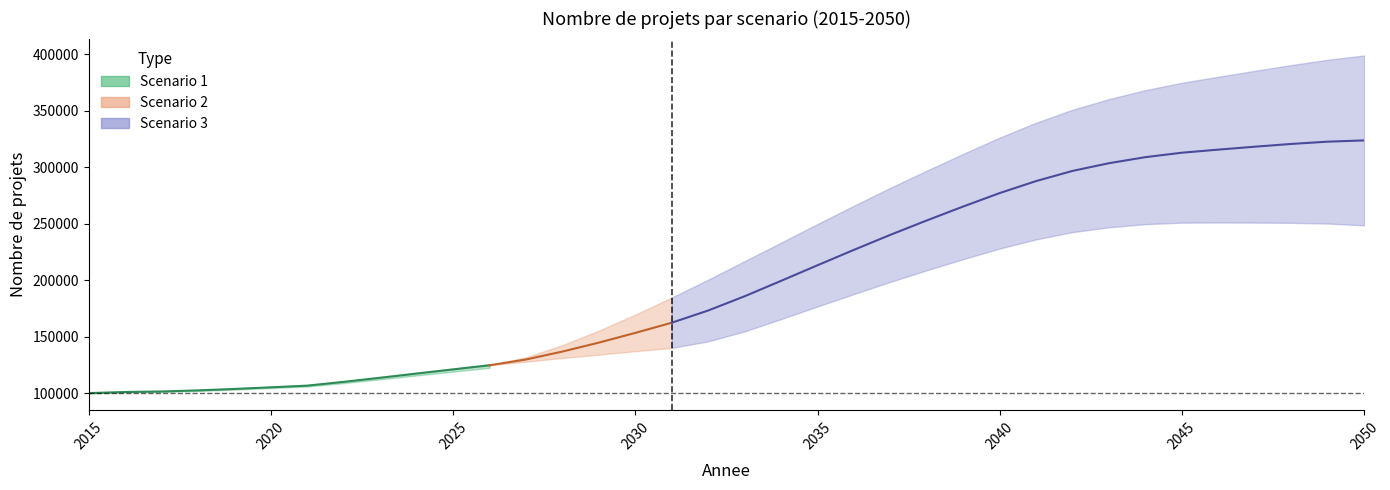

At which category is the sum across all series the highest?

2050